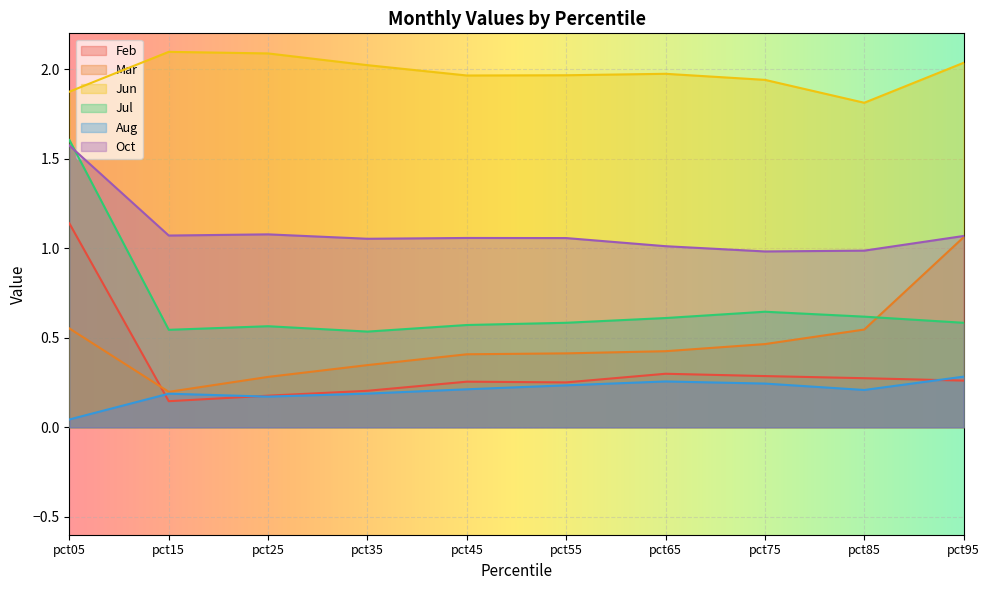

What is the average value of the Mar series?

0.5